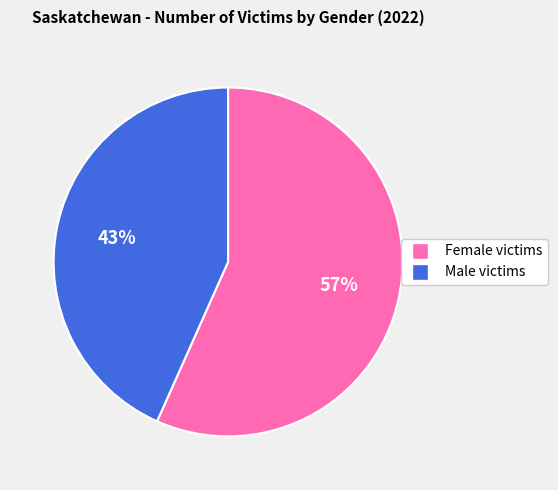

How many segments does this pie chart have?

2